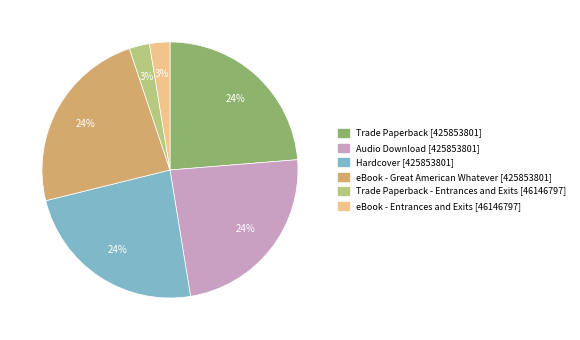

Count the number of slices in the pie.

6